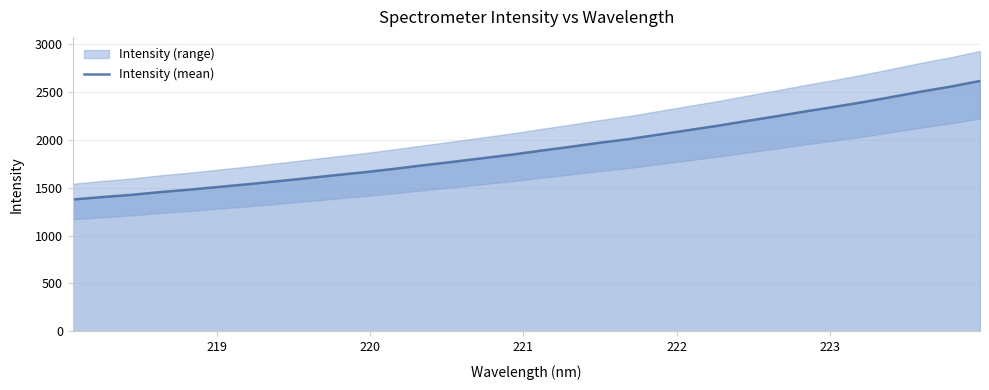

What is the lowest value of the Intensity (mean) series?

1375.5